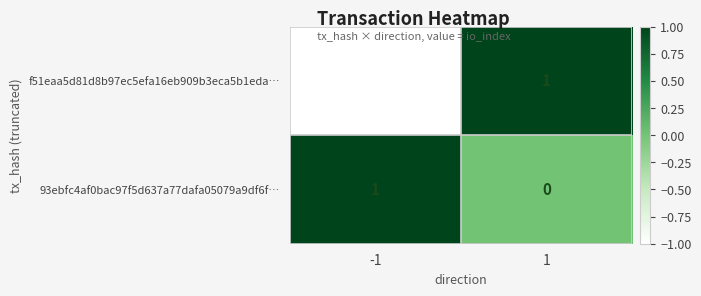

Reading right to left, extract all data points from this chart.

f51eaa5d81d8b97ec5efa16eb909b3eca5b1eda…: 1	-1
93ebfc4af0bac97f5d637a77dafa05079a9df6f…: 0	1